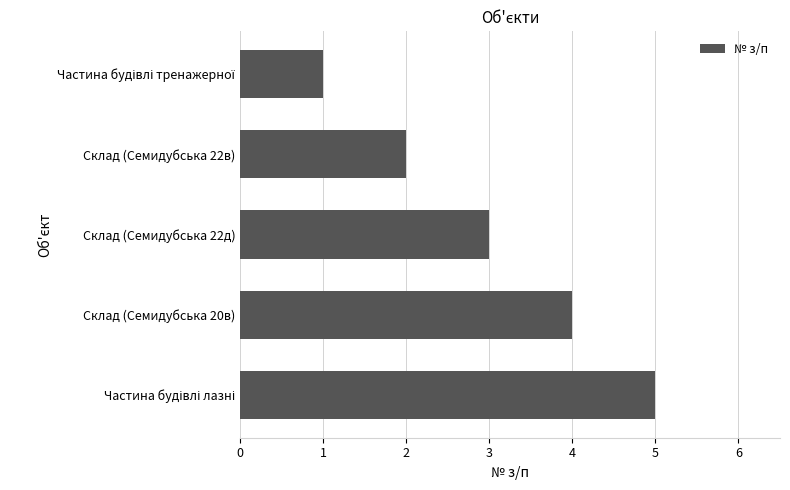

Are the bars grouped side by side (vs. stacked)?

No